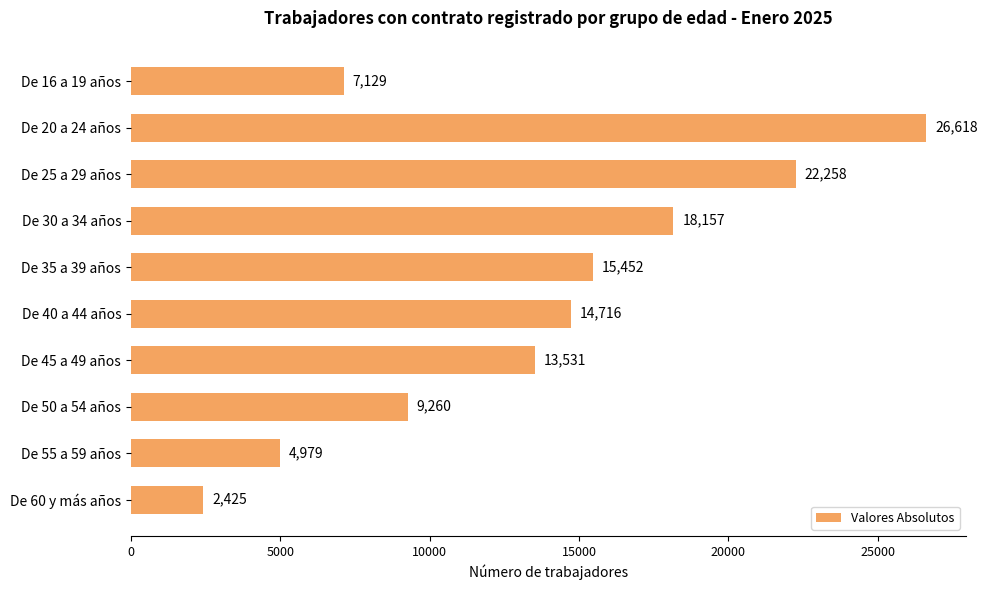

Is it true that the value at De 60 y más años is 2425?

True